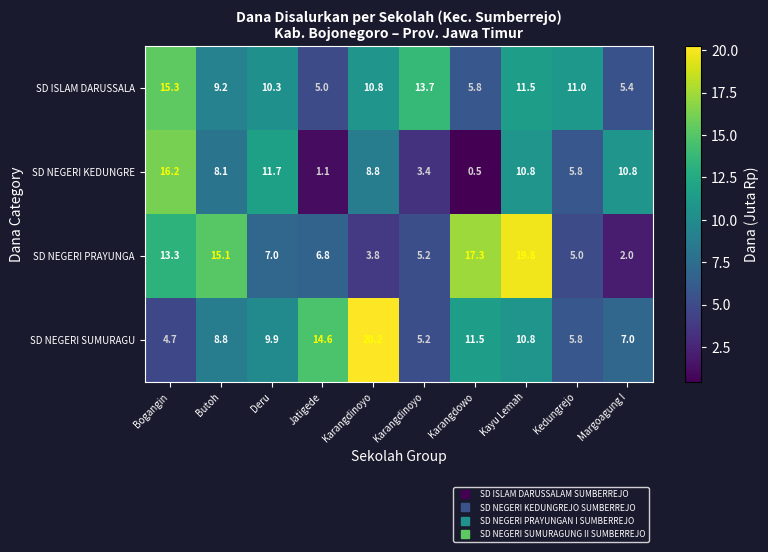

At how many categories does at least one series exceed 9?

10